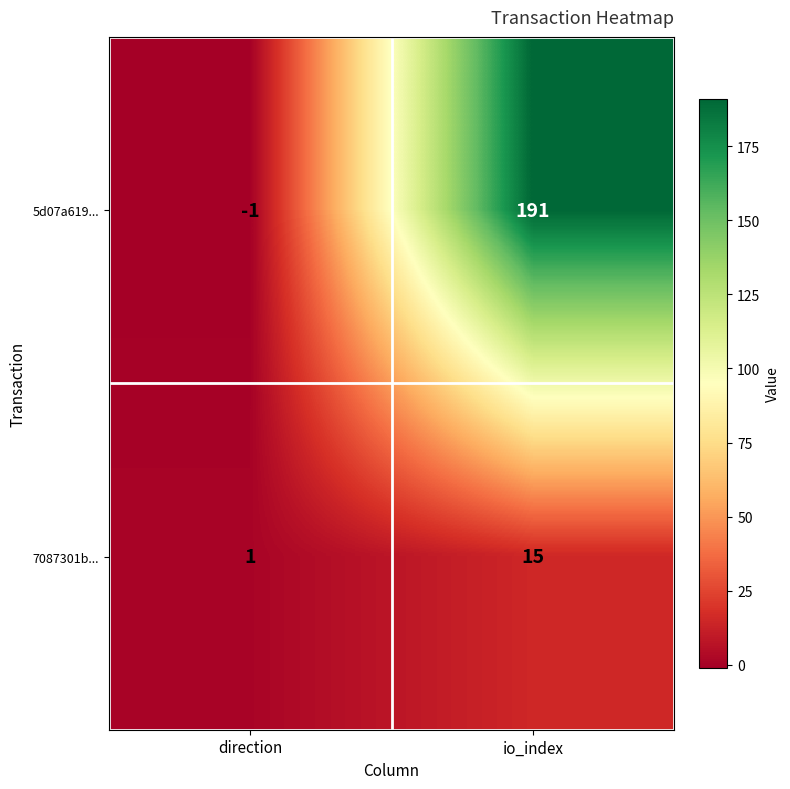

Is it true that 5d07a619... equals 191 at io_index?

True